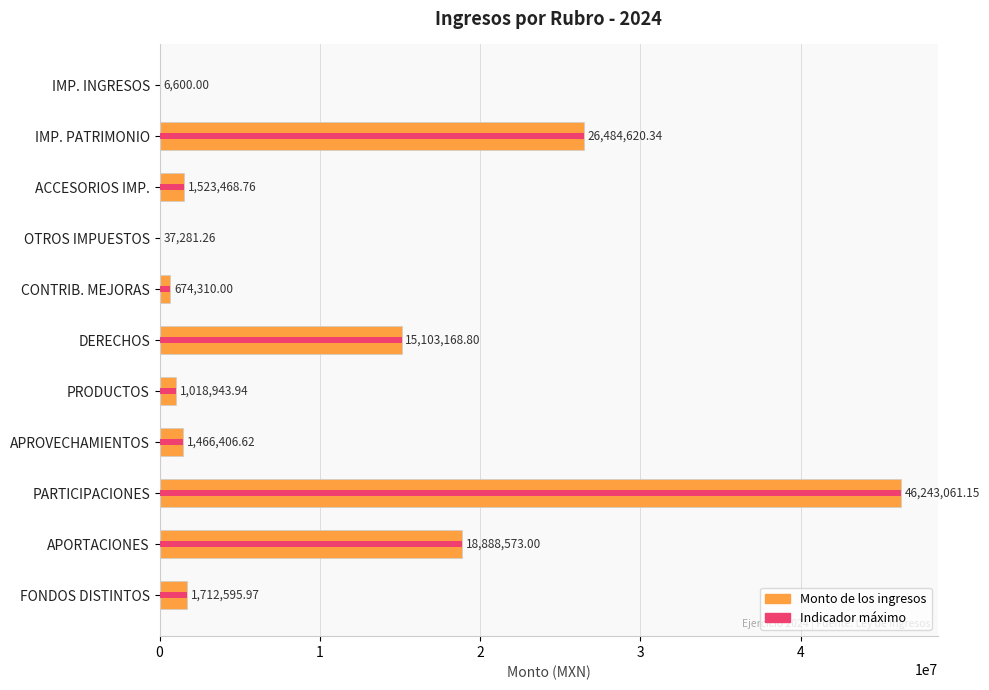

How many bars are there in total?

11